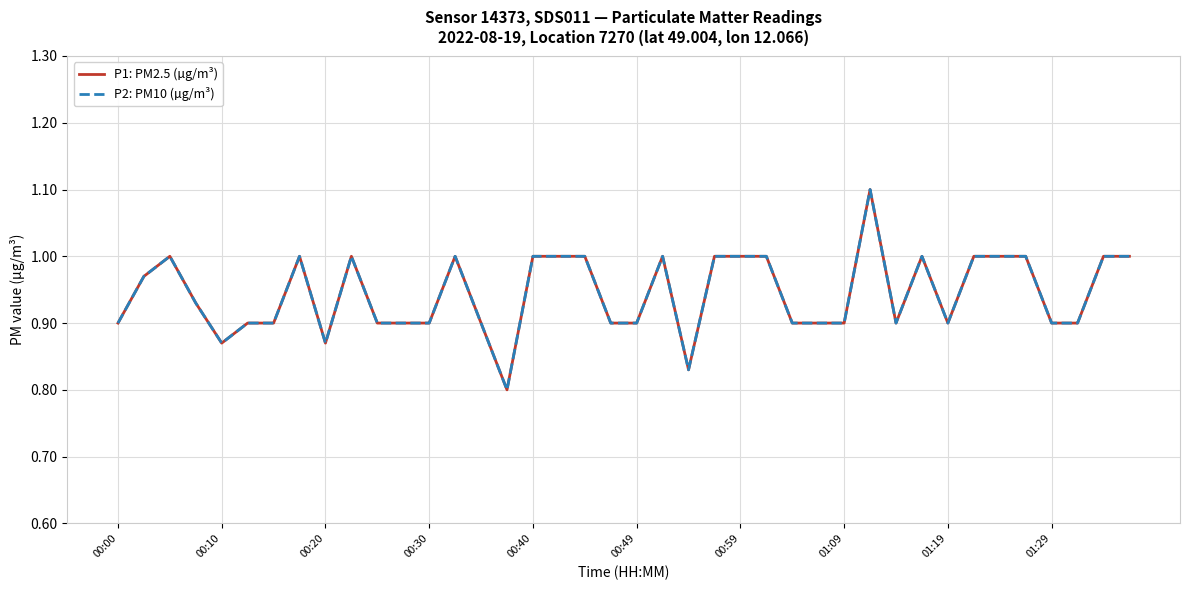

What is the label of the 1st point from the left?

00:00